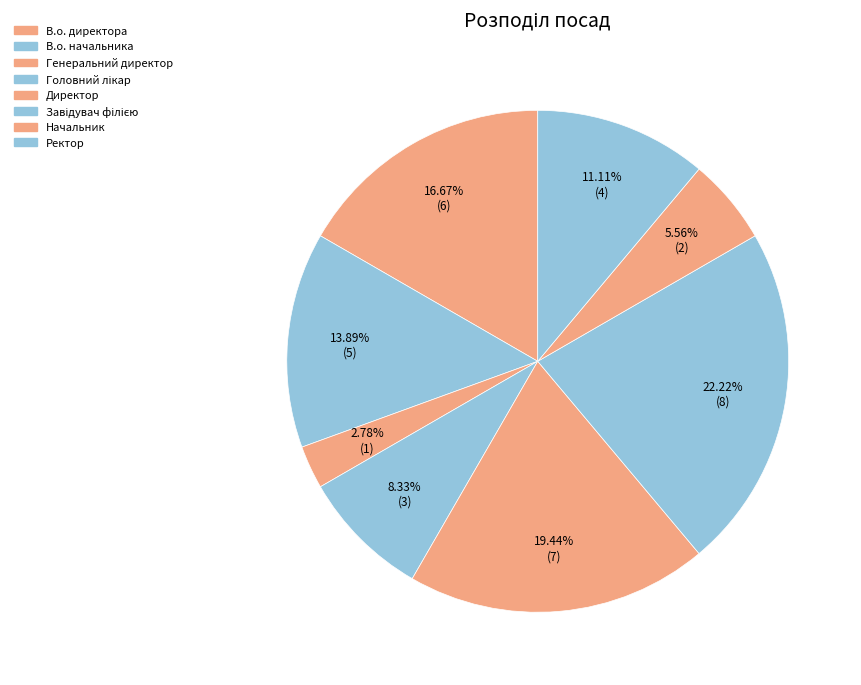

How many slices are in this pie chart?

8